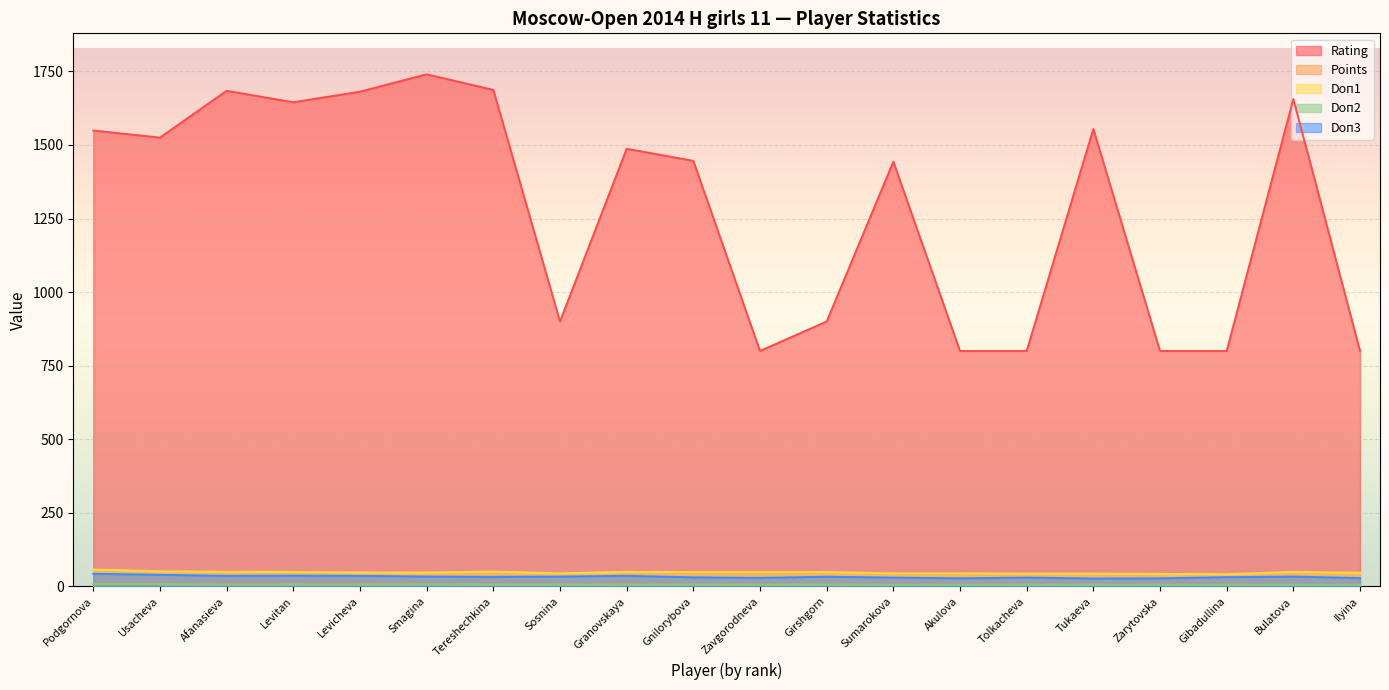

What is the value of the Doп1 point at the 1st from the left?

57.5